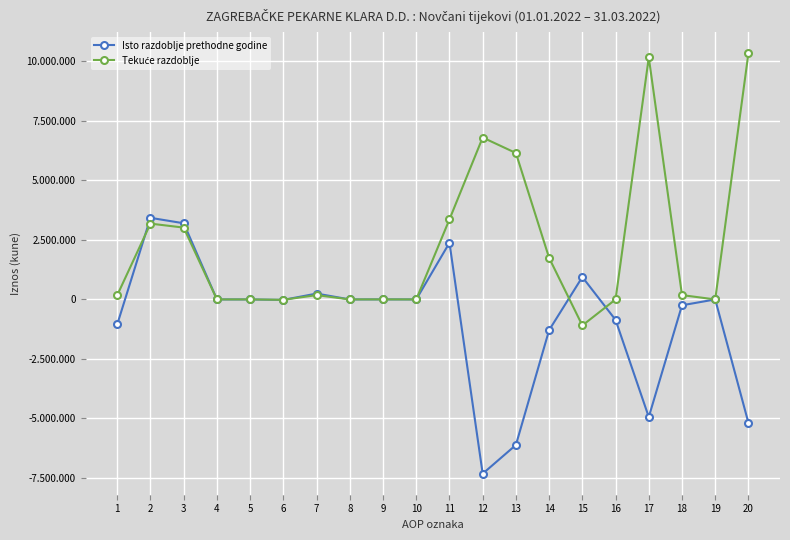

Does the chart have visible grid lines?

Yes